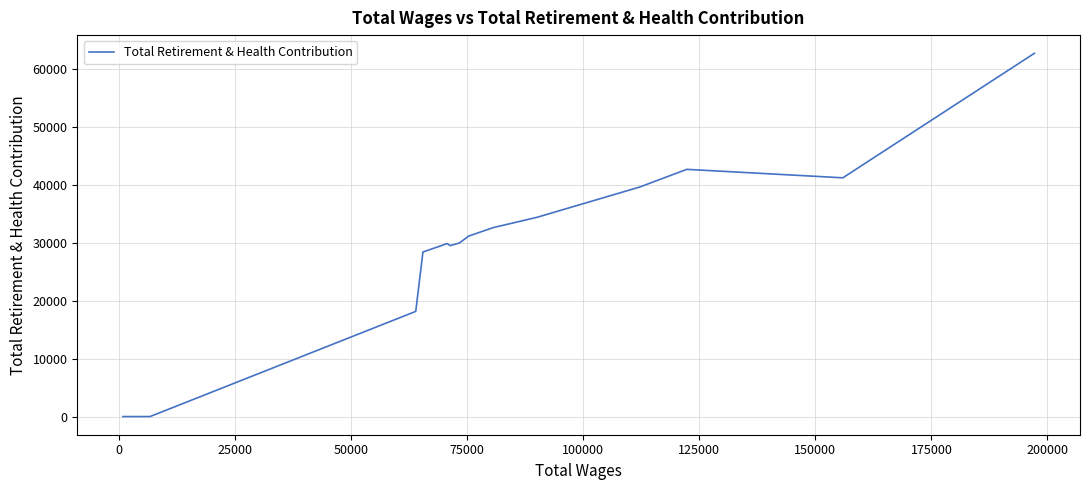

How many positive values are there?

14